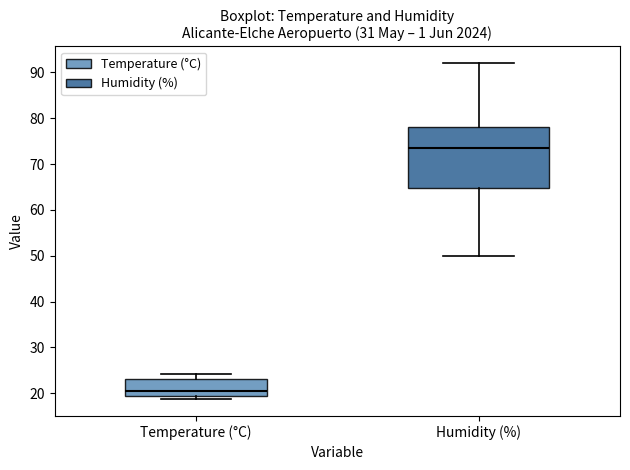

Which box has the lowest median line?

Temperature (°C)